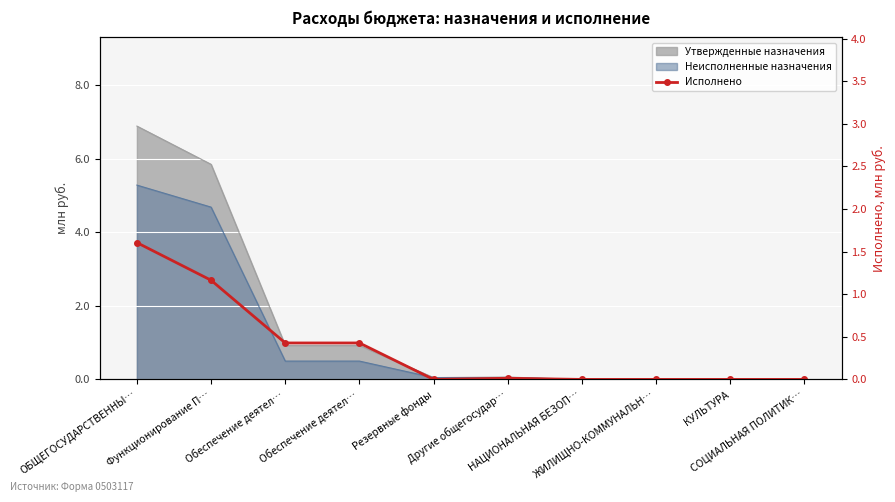

Reading left to right, list all the values displayed in this chart.

ОБЩЕГОСУДАРСТВЕННЫ…=1.6	Функционирование П…=1.2	Обеспечение деятел…=0.4	Обеспечение деятел…=0.4	Резервные фонды=0.0	Другие общегосудар…=0.0	НАЦИОНАЛЬНАЯ БЕЗОП…=0.0	ЖИЛИЩНО-КОММУНАЛЬН…=0.0	КУЛЬТУРА=0.0	СОЦИАЛЬНАЯ ПОЛИТИК…=0.0